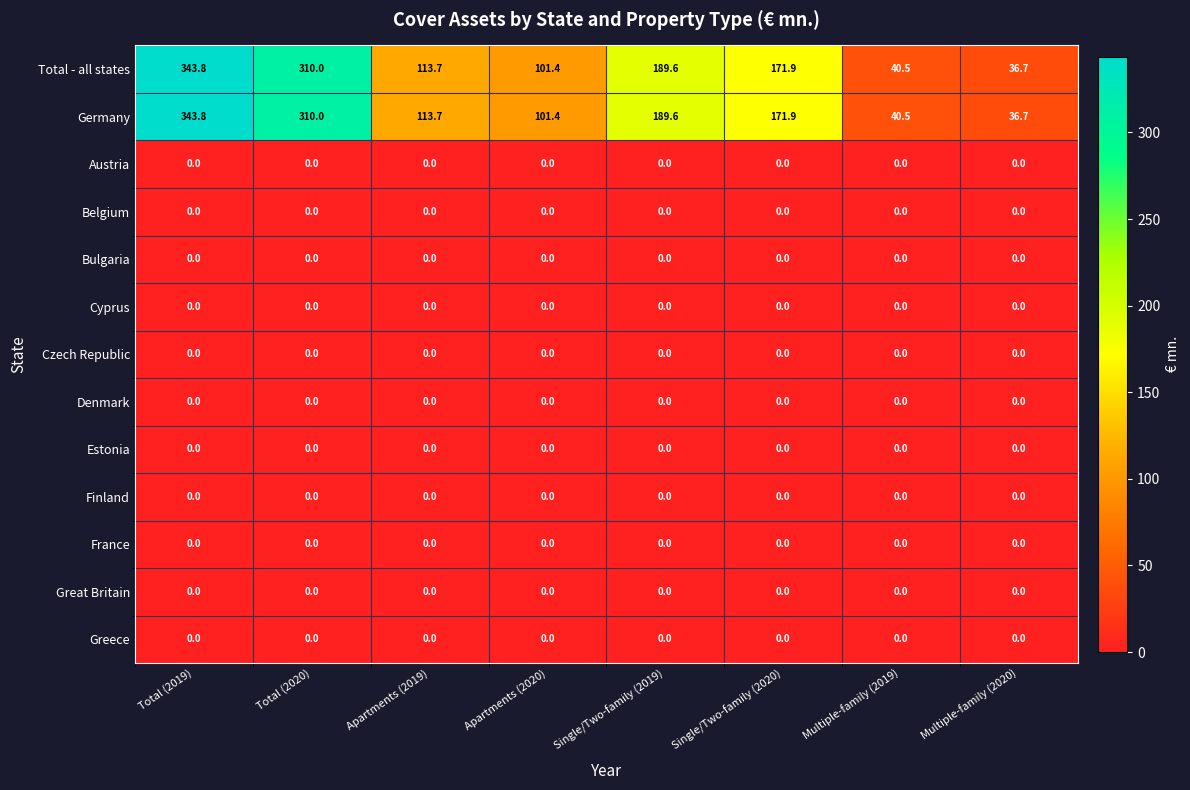

The value of Greece at Multiple-family (2019) is 0.0. True or false?

True